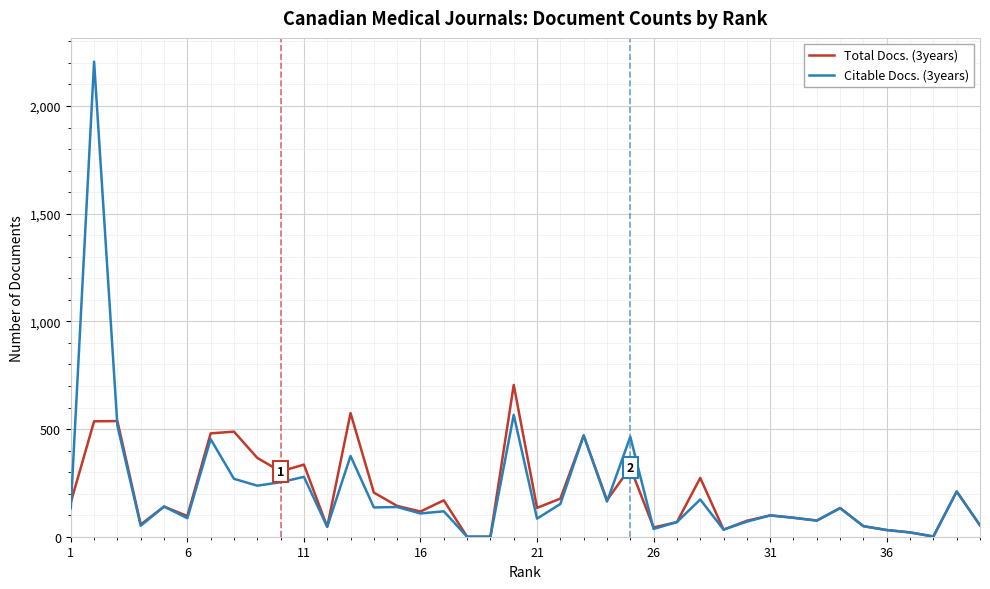

Which series has the largest range (max minus min)?

Citable Docs. (3years)